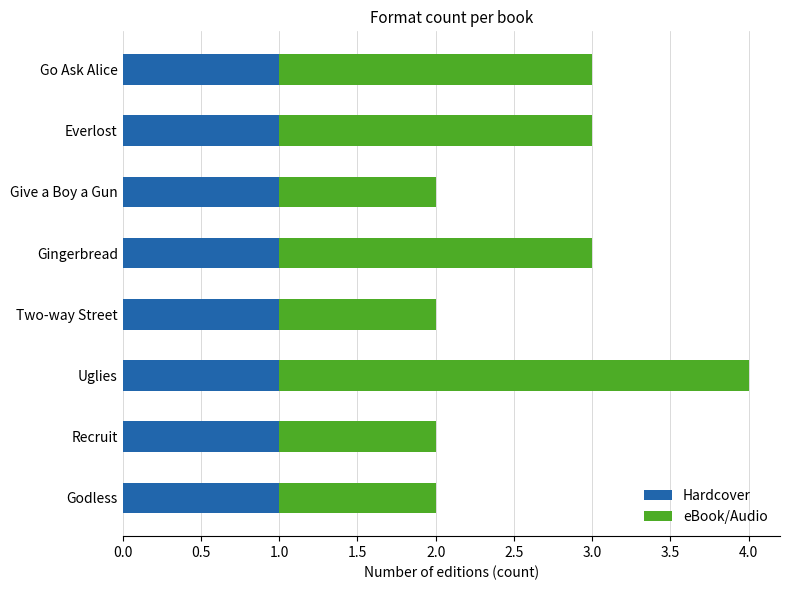

At which category is the sum across all series the highest?

Uglies